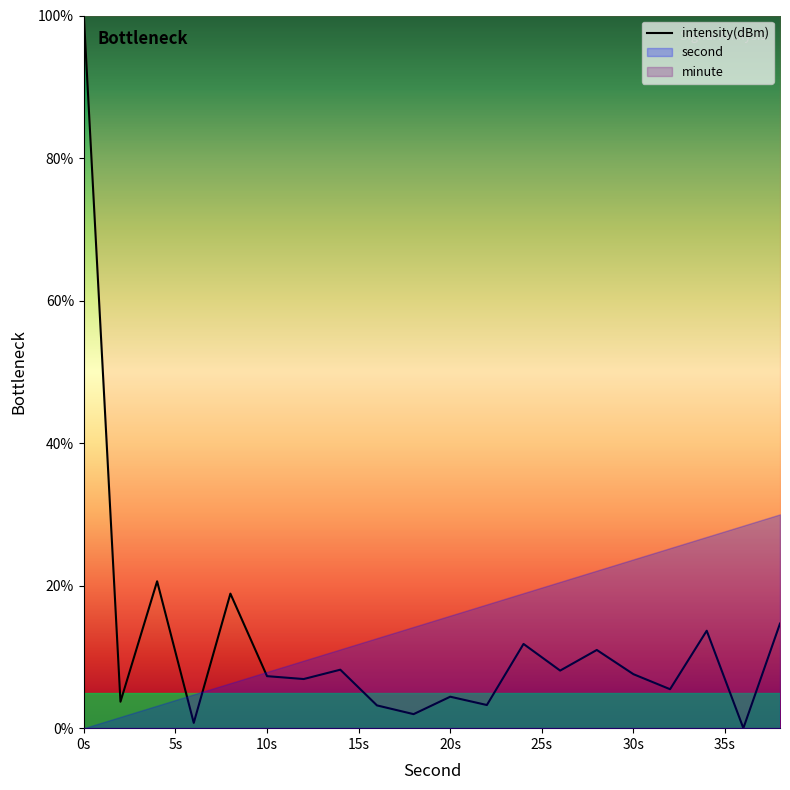

True or false: intensity(dBm) has a value of 51.8 at 0s.

False